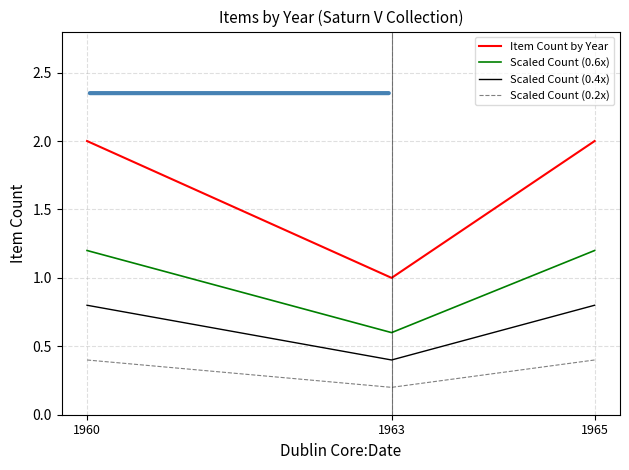

Does the chart have visible grid lines?

Yes